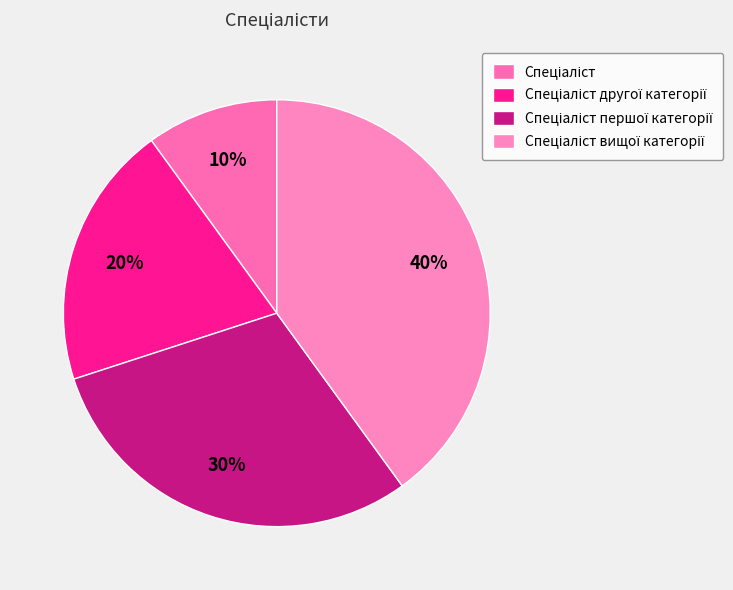

The Спеціаліст вищої категорії slice represents 35% of the pie. True or false?

False